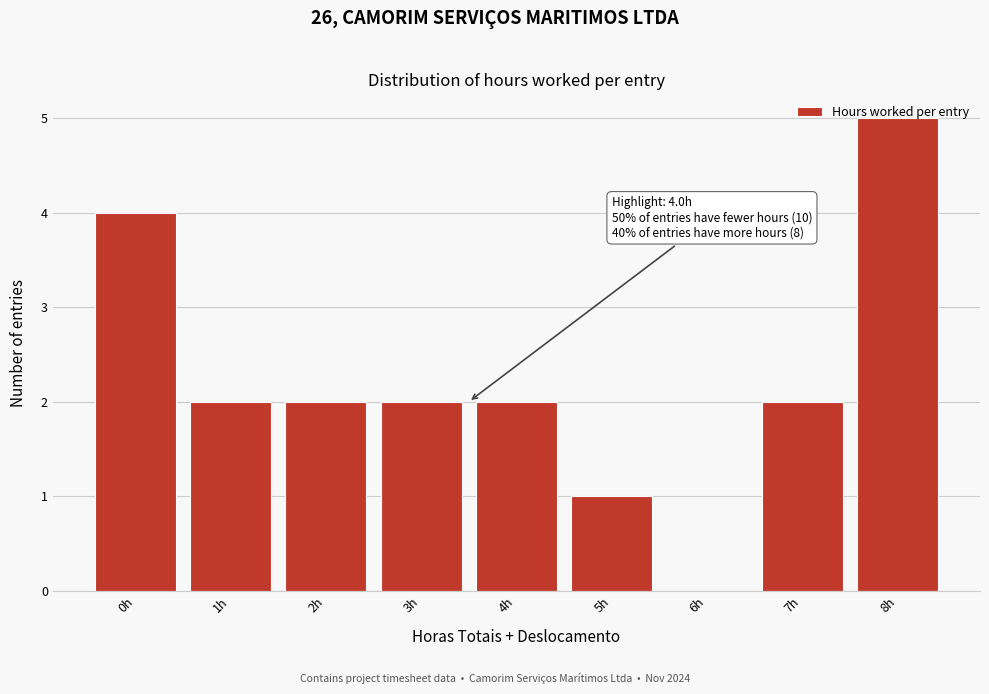

What is the change in value from 5h to 7h?

+1